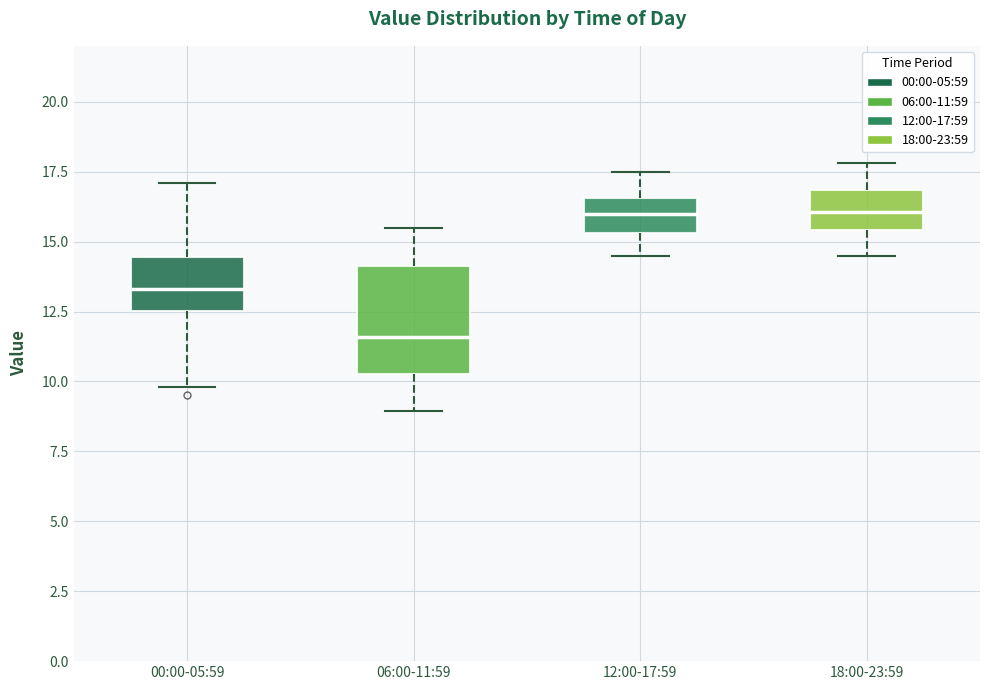

Which box is the tallest, from its lower edge to its upper edge?

06:00-11:59